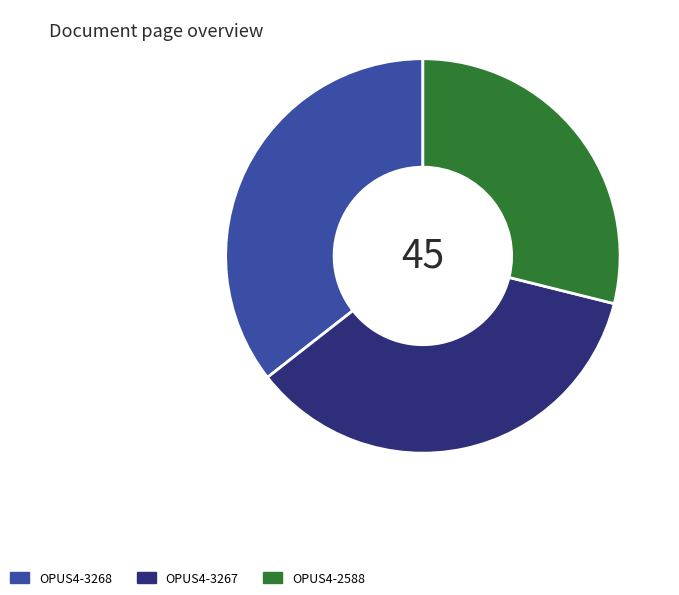

Does OPUS4-2588 account for over 50% of the chart?

No